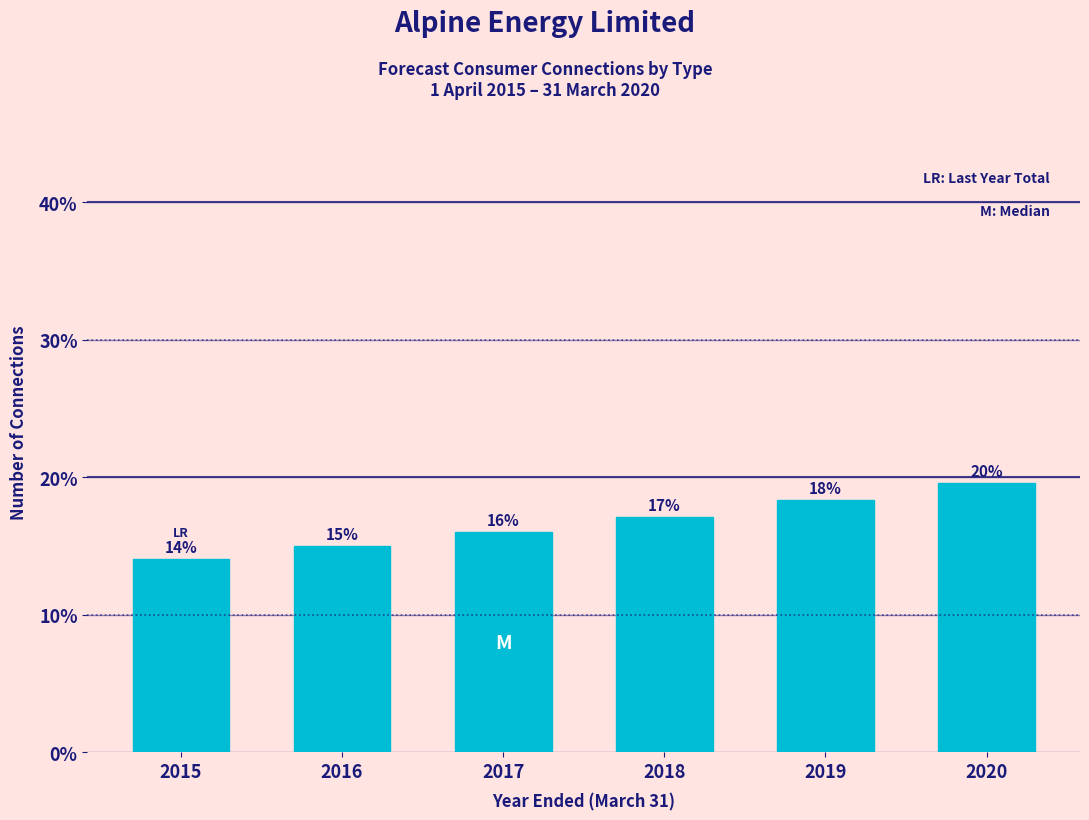

List the labels in order of value, largest first.

2020, 2019, 2018, 2017, 2016, 2015